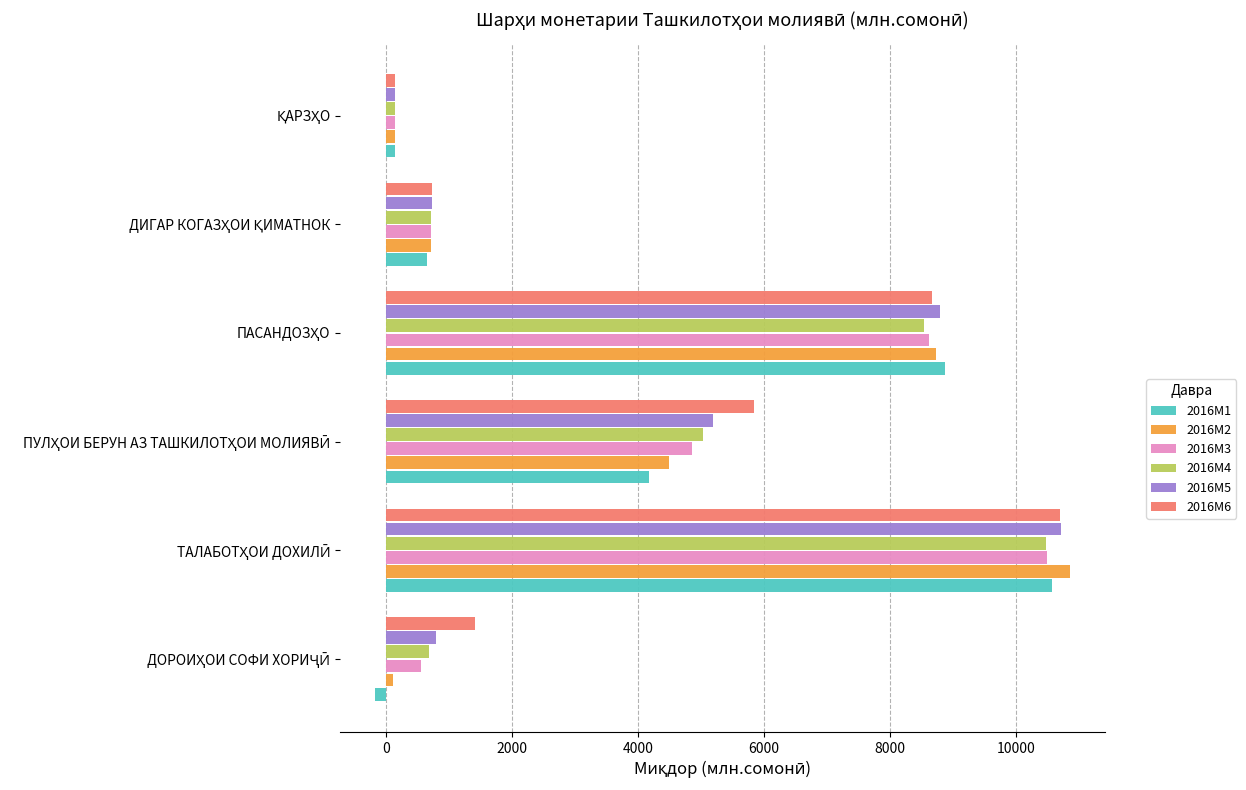

Which series has the widest spread of values?

2016M2